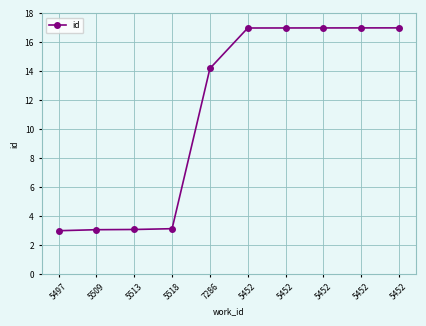

How many data points does each series have?

10